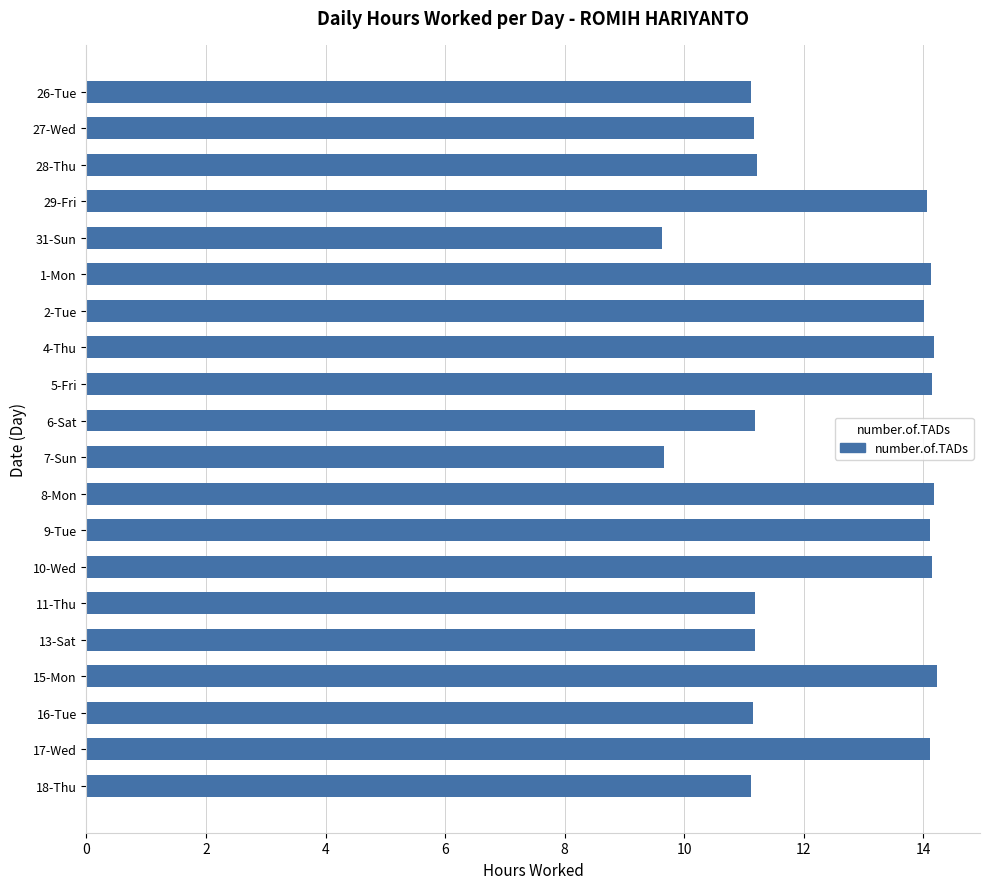

What is the minimum value shown in the chart?

9.6